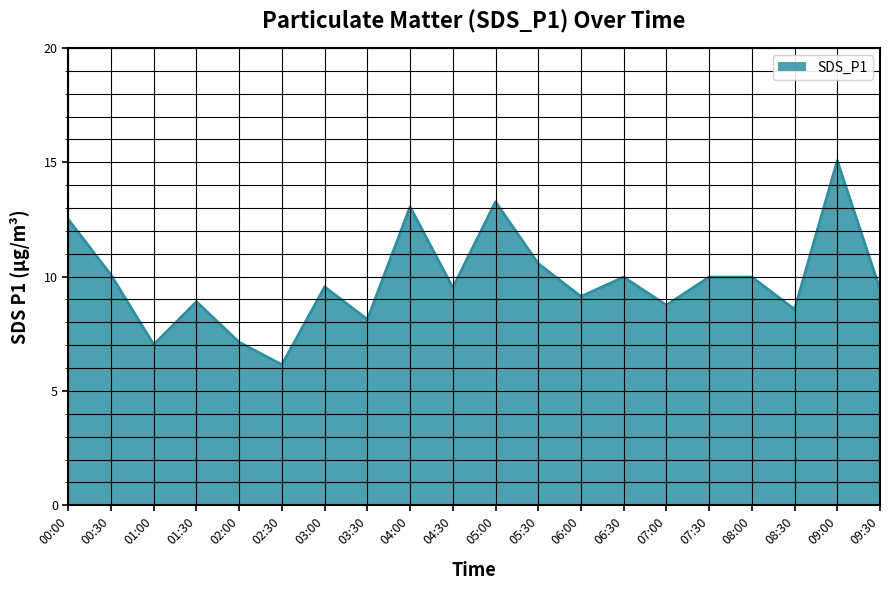

Does the chart display data point markers on the line(s)?

No